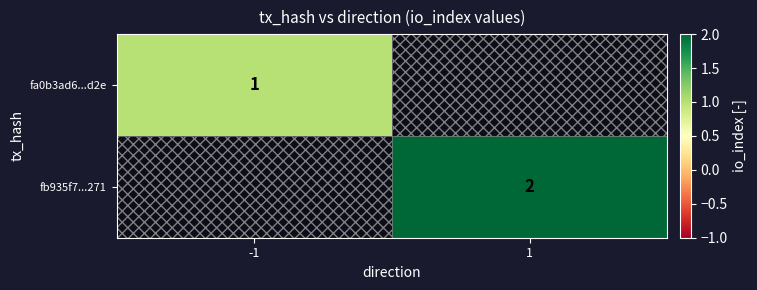

Is it true that fa0b3ad6...d2e equals 0 at -1?

False